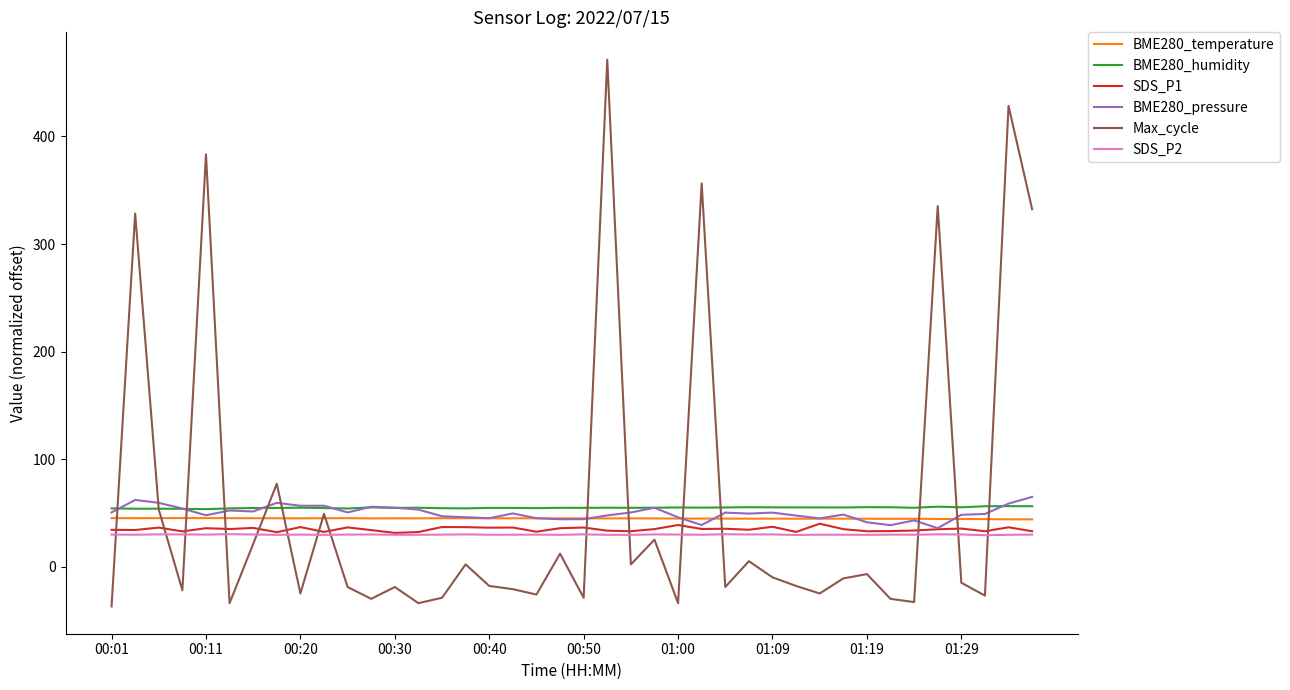

True or false: BME280_humidity and SDS_P2 intersect in this chart.

False